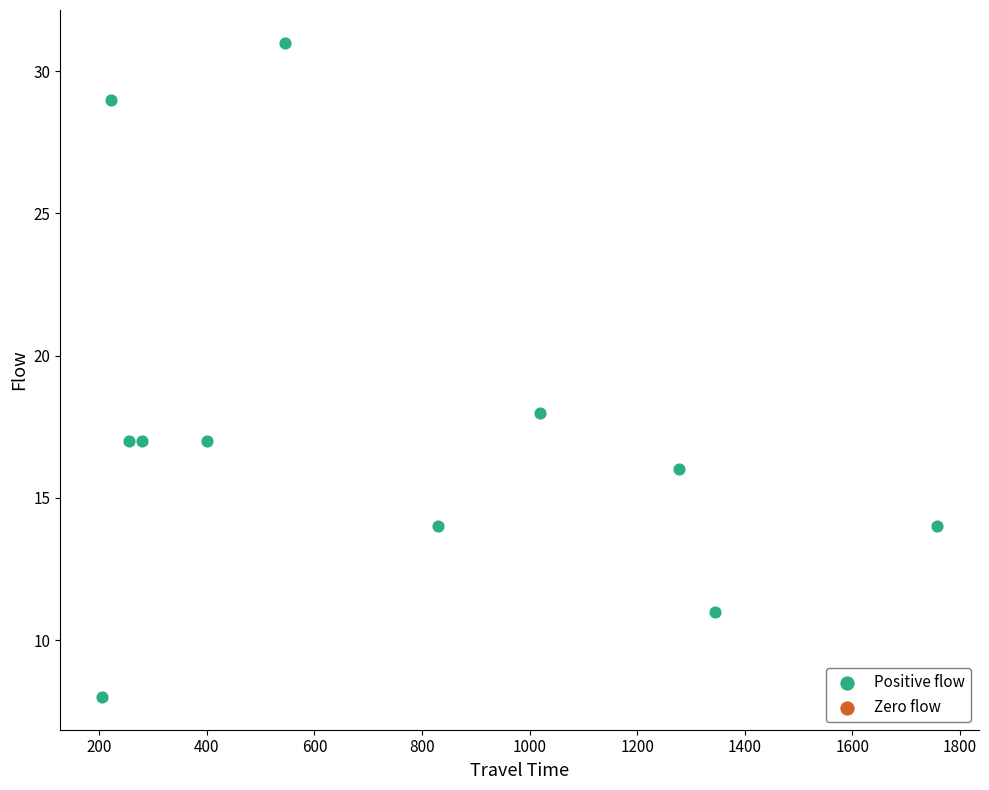

What Y value in the scatter plot is closest to 19?

18